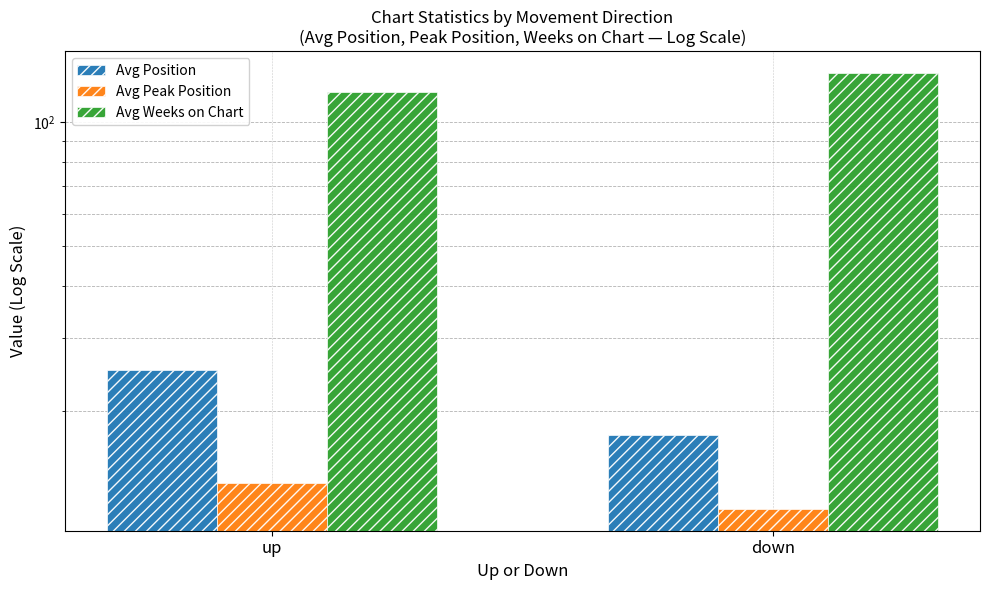

The value of Avg Peak Position at up is 23.4. True or false?

False